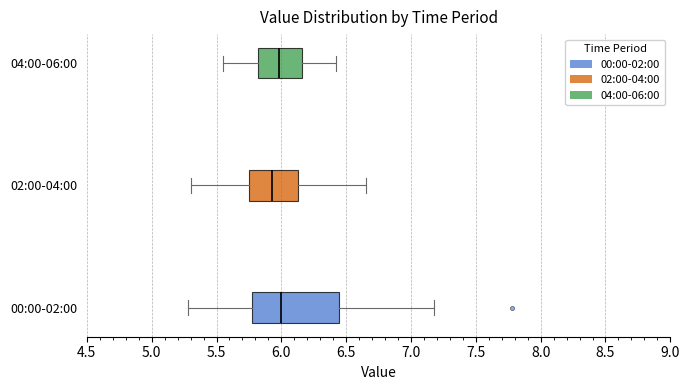

Reading bottom to top, read every box against the x-axis: the position of its median line, the range the box covers, and the ends of its whiskers. The values are not printed on the chart, so give them approximately, as read against the axis.

00:00-02:00: median 6.00, box 5.75 to 6.45, whiskers 5.30 to 7.20
02:00-04:00: median 5.95, box 5.75 to 6.15, whiskers 5.30 to 6.65
04:00-06:00: median 6.00, box 5.80 to 6.15, whiskers 5.55 to 6.40